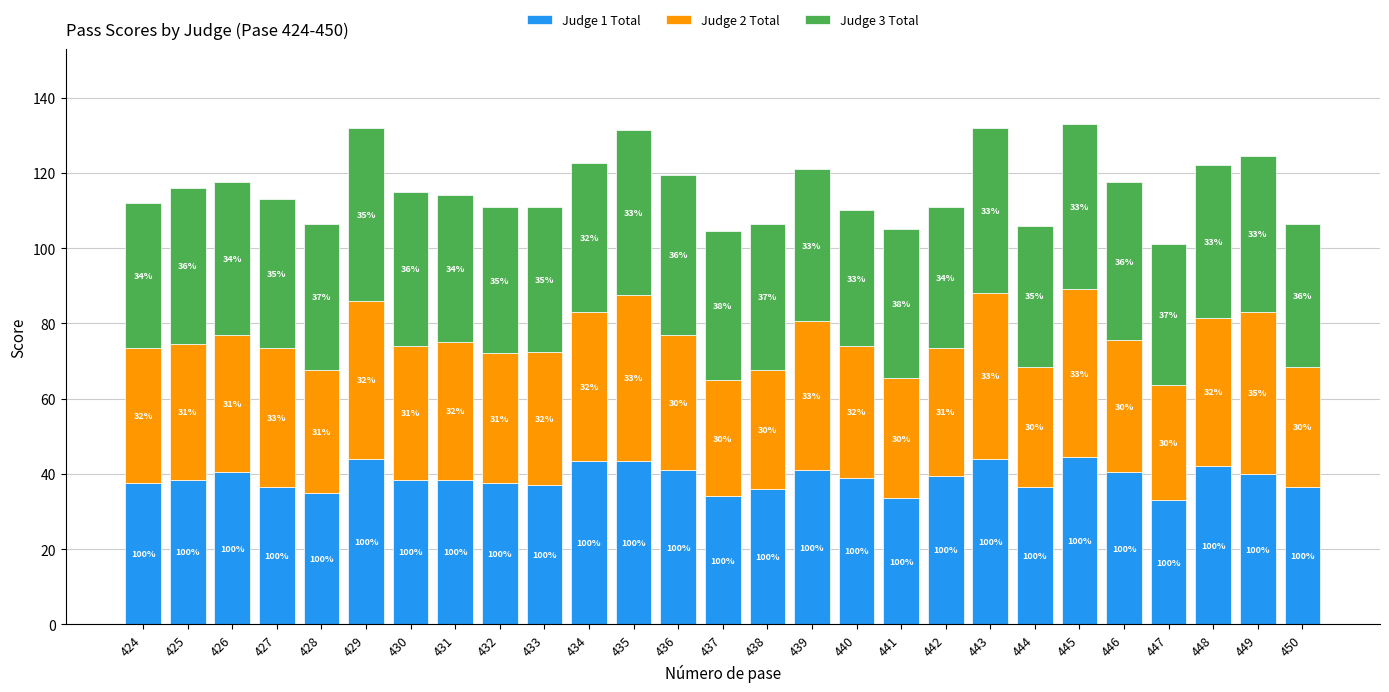

The Judge 1 Total series shows 57.6 at 435. True or false?

False